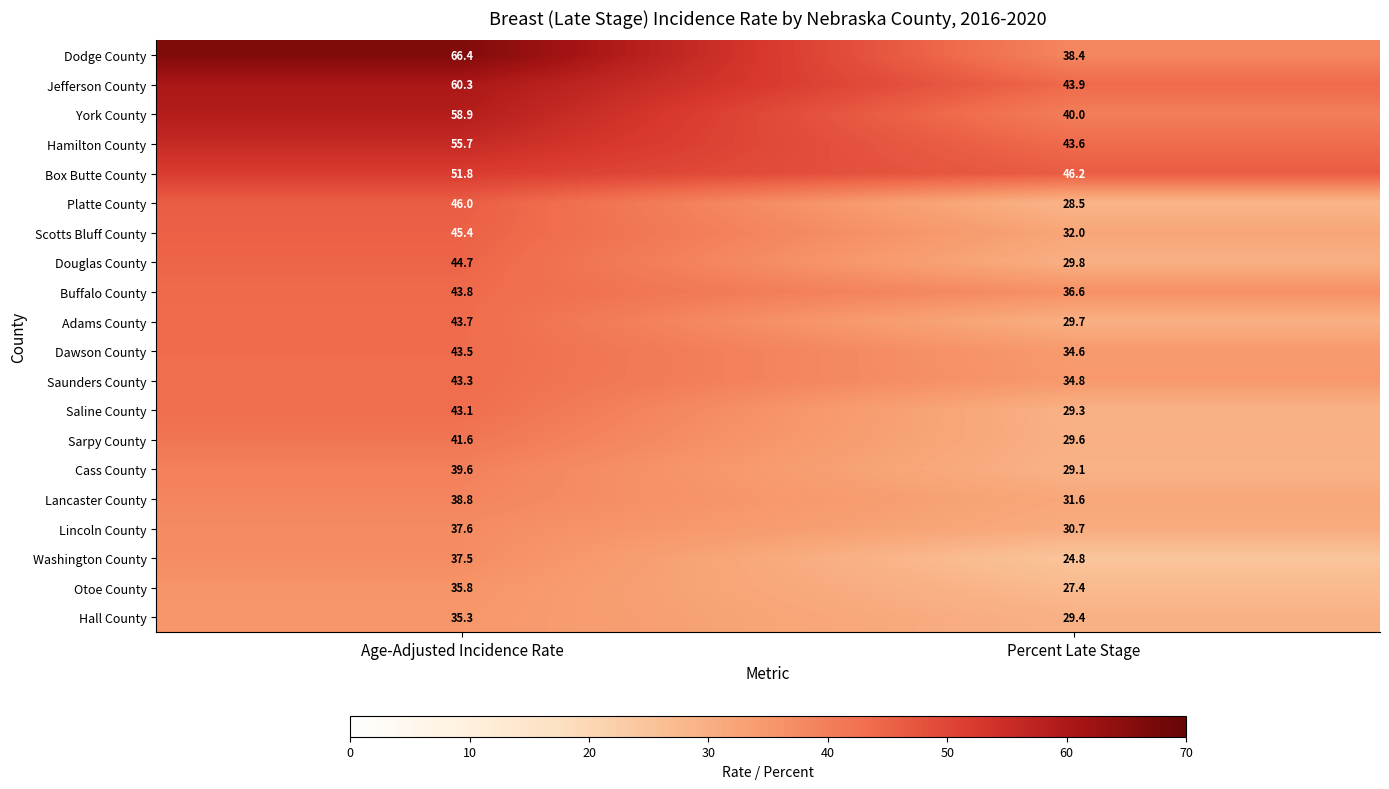

At which label does York County reach its minimum?

Percent Late Stage